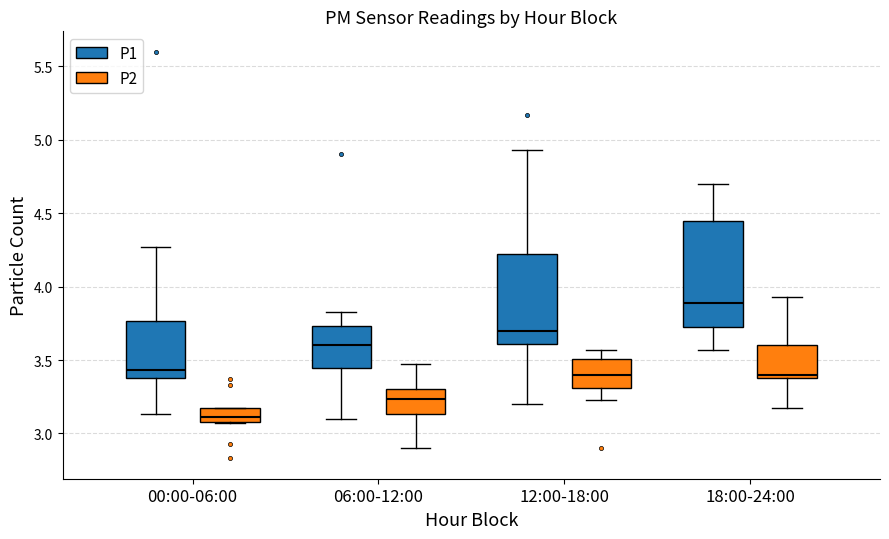

Which box is the tallest, from its lower edge to its upper edge?

18:00-24:00 (P1)